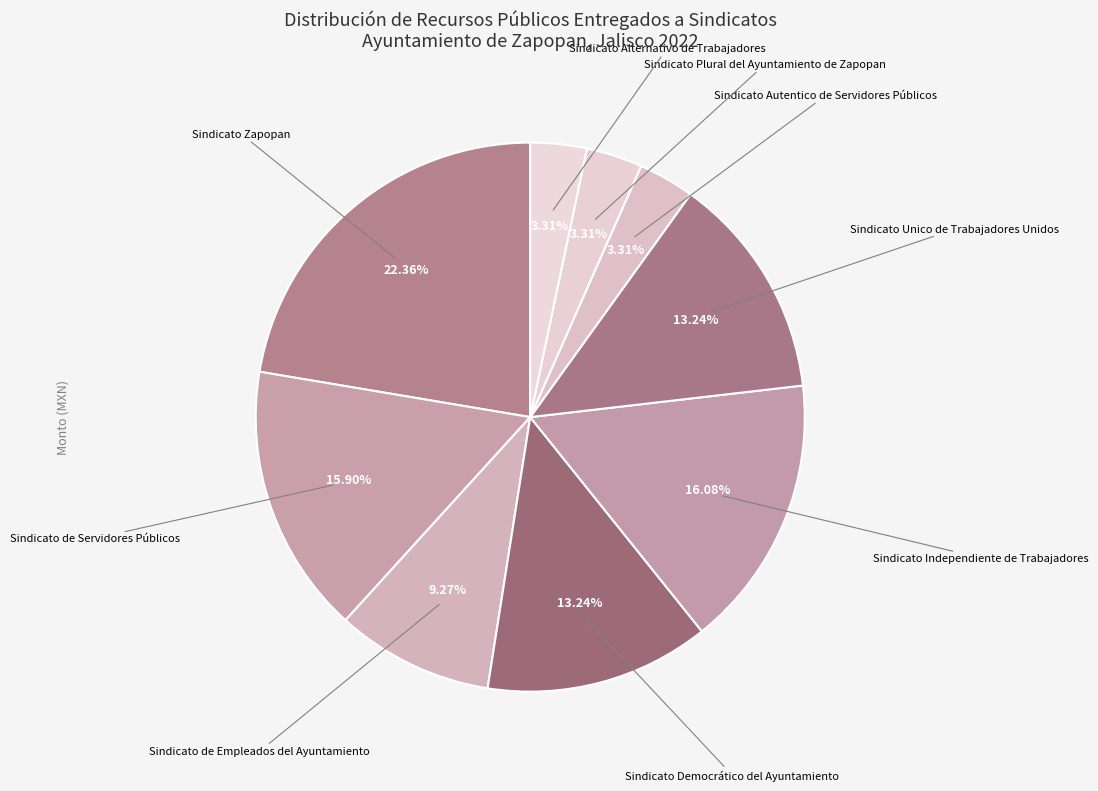

Rank the categories by value from highest to lowest.

Sindicato Zapopan, Sindicato Independiente de Trabajadores, Sindicato de Servidores Públicos, Sindicato Democrático del Ayuntamiento, Sindicato Unico de Trabajadores Unidos, Sindicato de Empleados del Ayuntamiento, Sindicato Autentico de Servidores Públicos, Sindicato Plural del Ayuntamiento de Zapopan, Sindicato Alternativo de Trabajadores